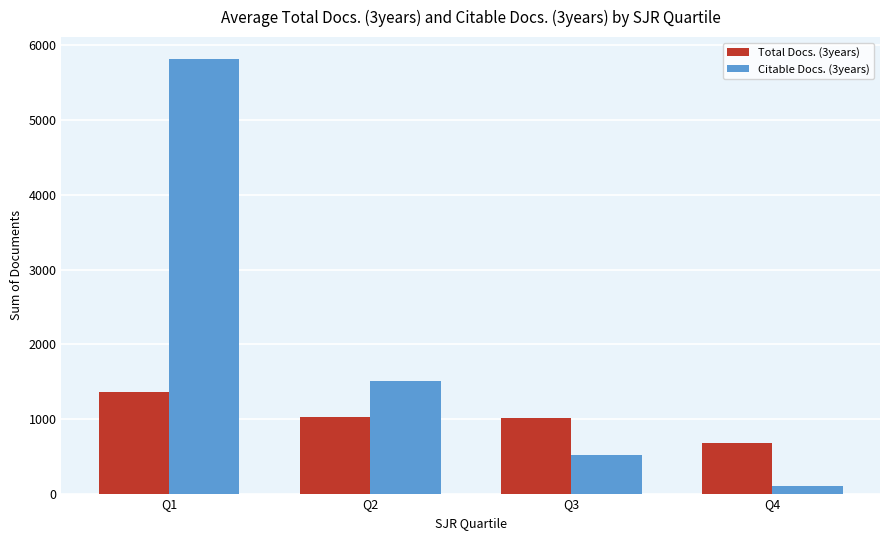

What is the difference between the highest and lowest values at Q4?

567